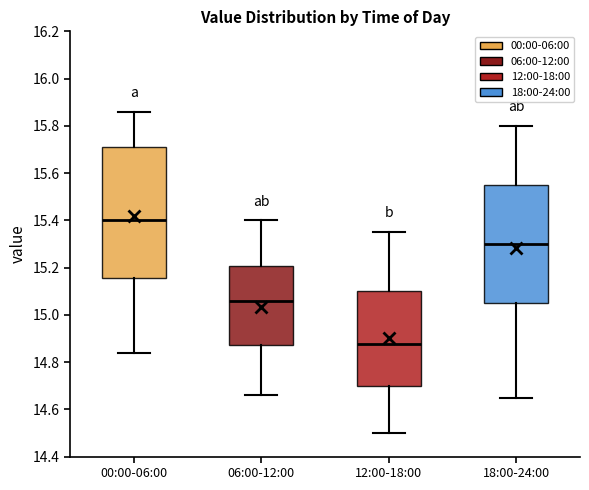

Reading left to right, read every box against the y-axis: the position of its median line, the range the box covers, and the ends of its whiskers. The values are not printed on the chart, so give them approximately, as read against the axis.

00:00-06:00: median 15.40, box 15.16 to 15.72, whiskers 14.84 to 15.86
06:00-12:00: median 15.06, box 14.88 to 15.20, whiskers 14.66 to 15.40
12:00-18:00: median 14.88, box 14.70 to 15.10, whiskers 14.50 to 15.36
18:00-24:00: median 15.30, box 15.06 to 15.56, whiskers 14.66 to 15.80